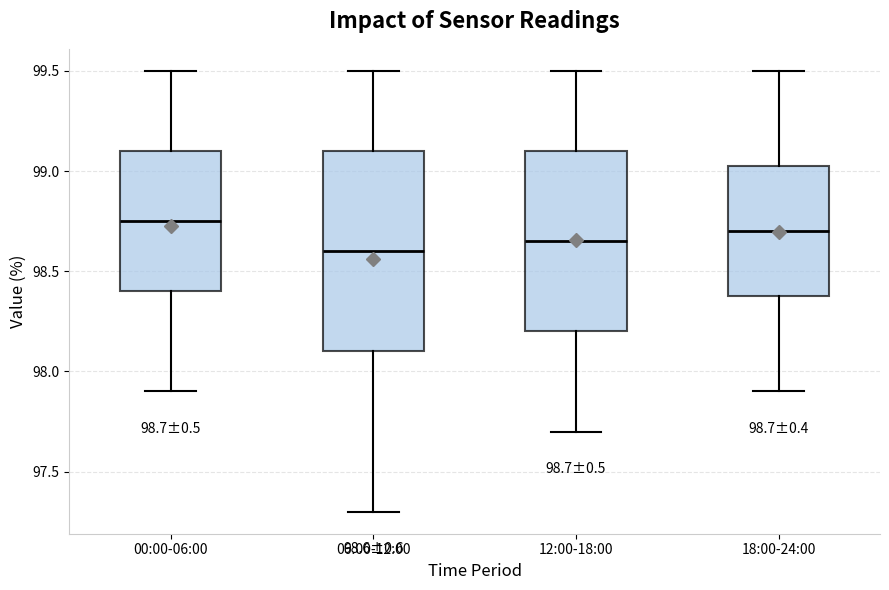

Which box is the tallest, from its lower edge to its upper edge?

06:00-12:00